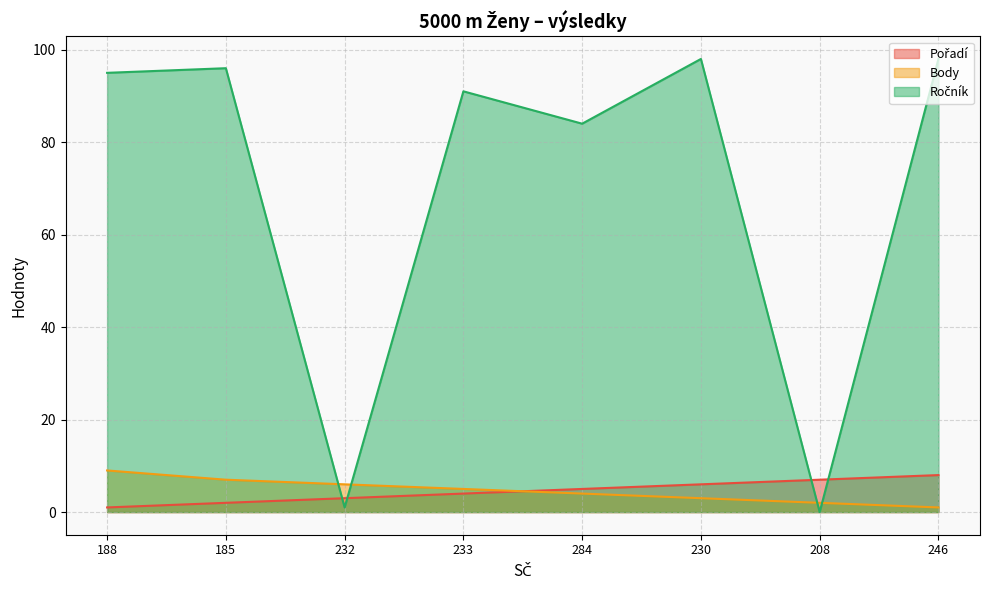

Does the chart have visible grid lines?

Yes